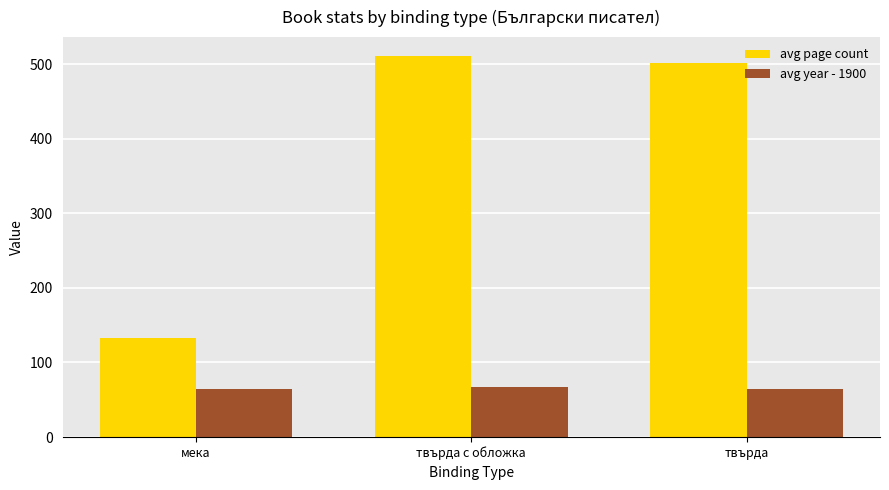

Is the value of avg page count at твърда greater than the value of avg year - 1900 at твърда?

Yes